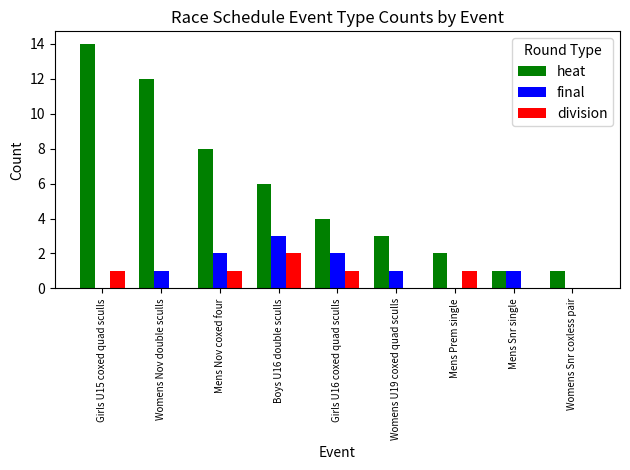

At which category is the sum across all series the highest?

Girls U15 coxed quad sculls